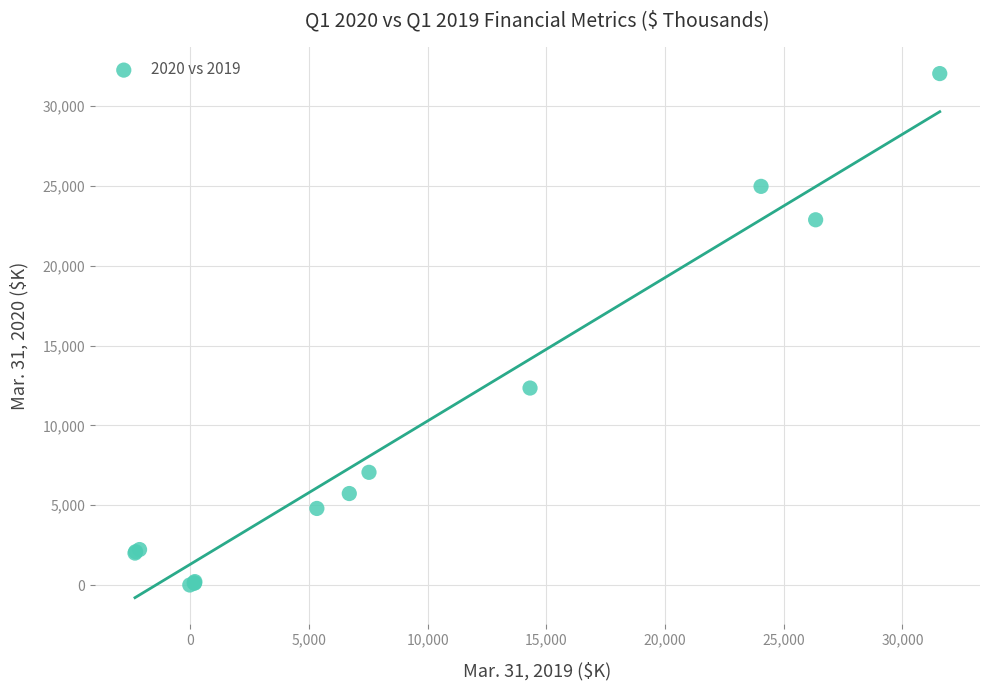

What Y value in the scatter plot is closest to 16020?

12340